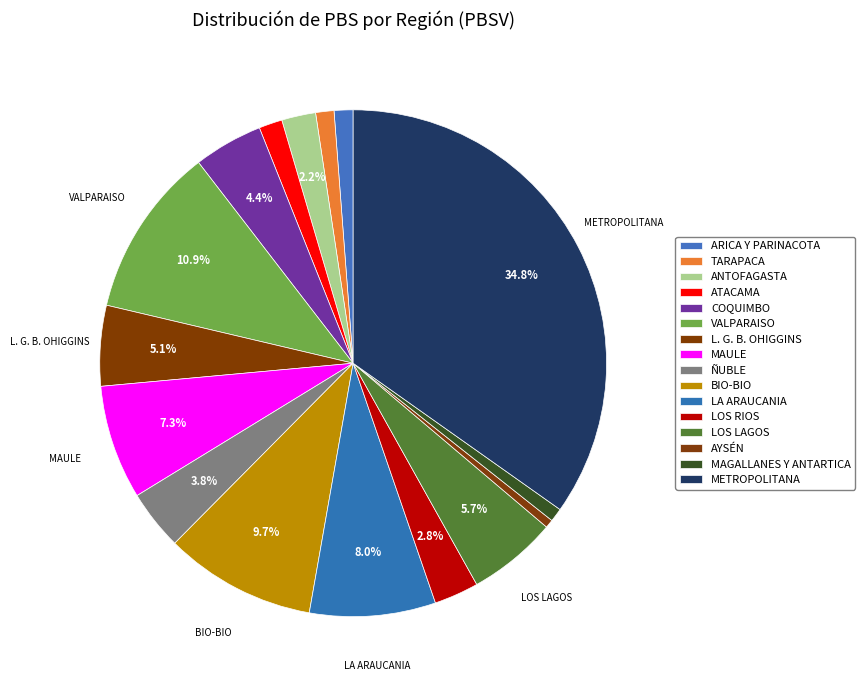

Rank the categories by value from highest to lowest.

METROPOLITANA, VALPARAISO, BIO-BIO, LA ARAUCANIA, MAULE, LOS LAGOS, L. G. B. OHIGGINS, COQUIMBO, ÑUBLE, LOS RIOS, ANTOFAGASTA, ATACAMA, ARICA Y PARINACOTA, TARAPACA, MAGALLANES Y ANTARTICA, AYSÉN